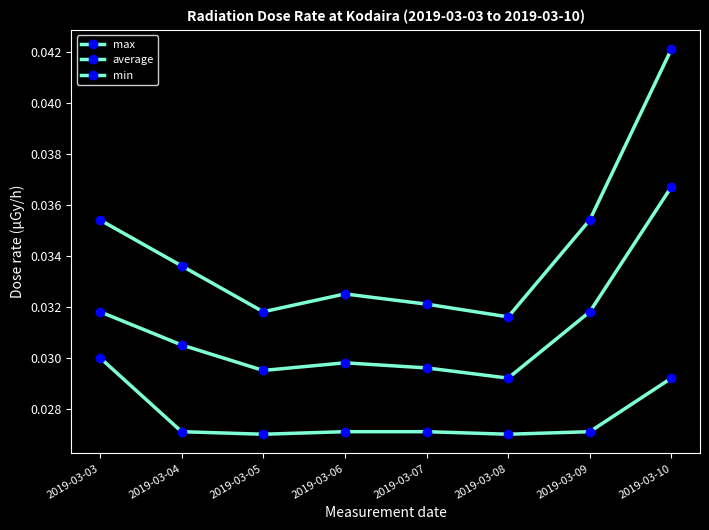

Reading left to right, what are all the values shown in this chart?

max: 2019-03-03=0.0	2019-03-04=0.0	2019-03-05=0.0	2019-03-06=0.0	2019-03-07=0.0	2019-03-08=0.0	2019-03-09=0.0	2019-03-10=0.0
average: 2019-03-03=0.0	2019-03-04=0.0	2019-03-05=0.0	2019-03-06=0.0	2019-03-07=0.0	2019-03-08=0.0	2019-03-09=0.0	2019-03-10=0.0
min: 2019-03-03=0.0	2019-03-04=0.0	2019-03-05=0.0	2019-03-06=0.0	2019-03-07=0.0	2019-03-08=0.0	2019-03-09=0.0	2019-03-10=0.0